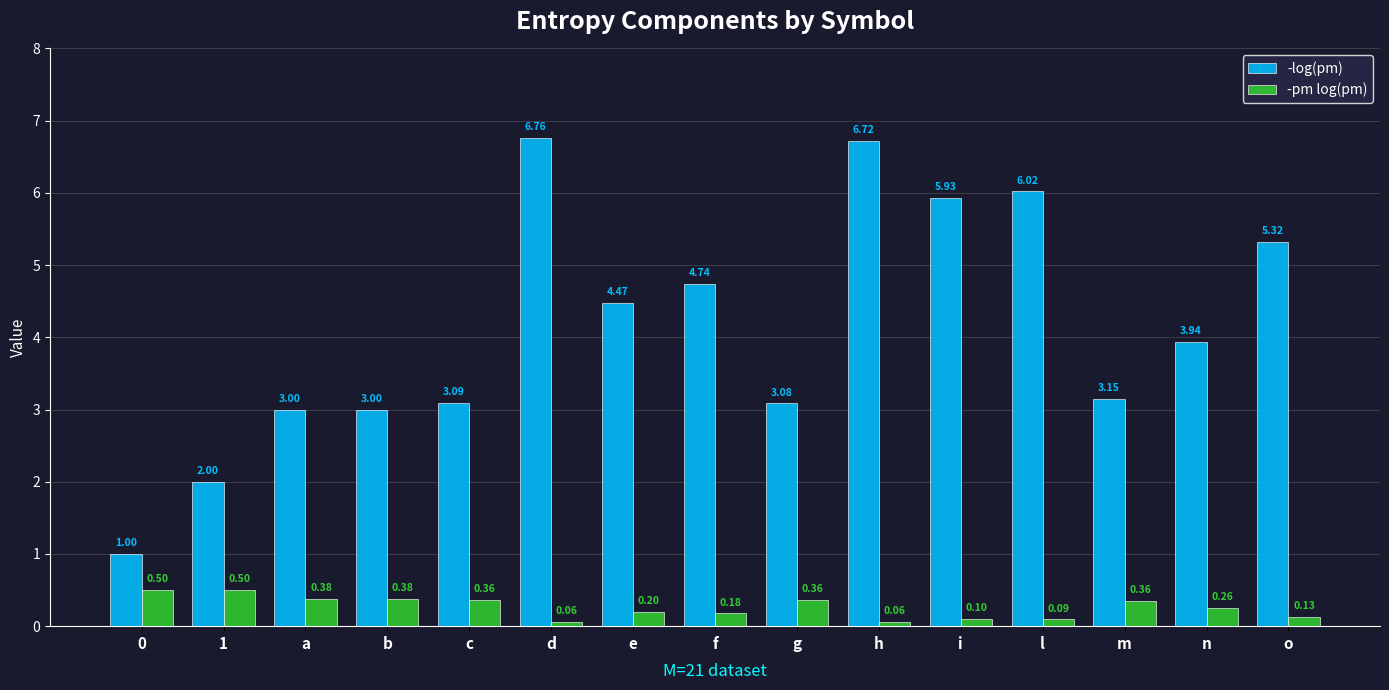

What is the sum of all -log(pm) values?

62.2